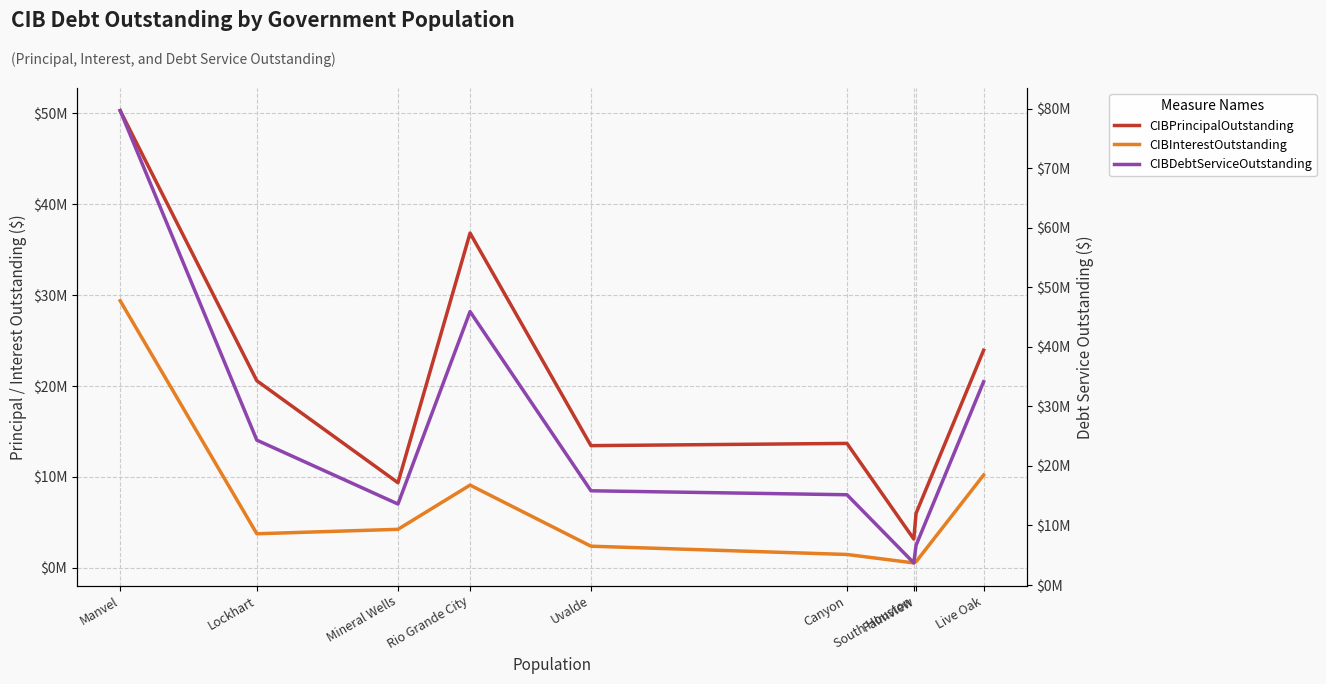

The value of CIBDebtServiceOutstanding at Manvel is 138457504.1. True or false?

False